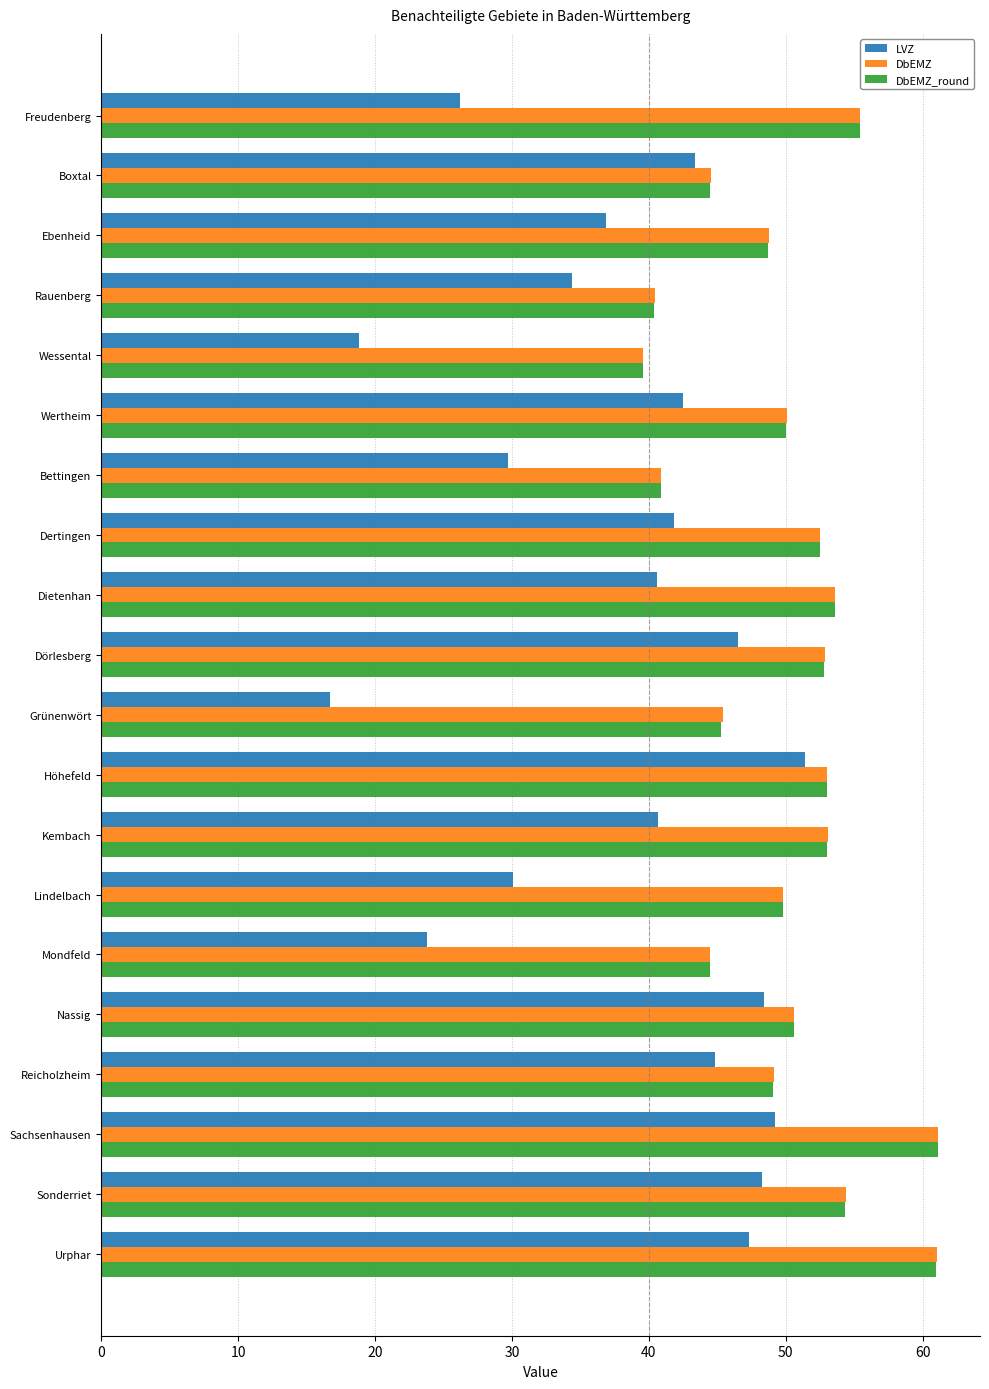

The value of LVZ at Wertheim is 42.5. True or false?

True